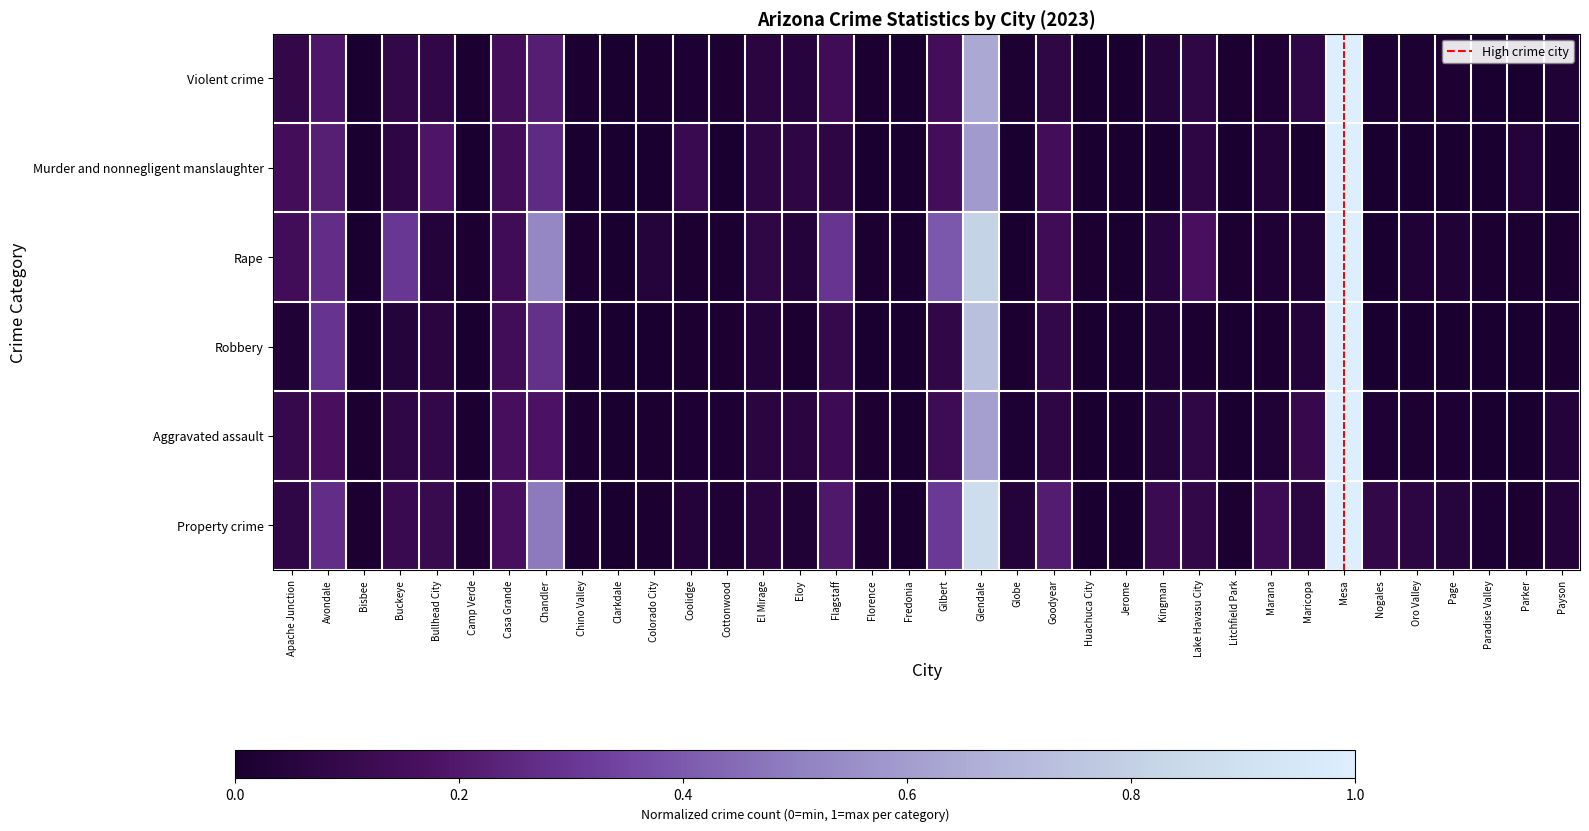

Reading right to left, list all the values displayed in this chart.

Violent crime: Payson=0.0	Parker=0.0	Paradise Valley=0.0	Page=0.0	Oro Valley=0.0	Nogales=0.0	Mesa=1.0	Maricopa=0.1	Marana=0.0	Litchfield Park=0.0	Lake Havasu City=0.1	Kingman=0.0	Jerome=0.0	Huachuca City=0.0	Goodyear=0.1	Globe=0.0	Glendale=0.6	Gilbert=0.1	Fredonia=0.0	Florence=0.0	Flagstaff=0.1	Eloy=0.1	El Mirage=0.1	Cottonwood=0.0	Coolidge=0.0	Colorado City=0.0	Clarkdale=0.0	Chino Valley=0.0	Chandler=0.2	Casa Grande=0.1	Camp Verde=0.0	Bullhead City=0.1	Buckeye=0.1	Bisbee=0.0	Avondale=0.2	Apache Junction=0.1
Murder and nonnegligent manslaughter: Payson=0.0	Parker=0.0	Paradise Valley=0.0	Page=0.0	Oro Valley=0.0	Nogales=0.0	Mesa=1.0	Maricopa=0.0	Marana=0.0	Litchfield Park=0.0	Lake Havasu City=0.1	Kingman=0.0	Jerome=0.0	Huachuca City=0.0	Goodyear=0.1	Globe=0.0	Glendale=0.6	Gilbert=0.1	Fredonia=0.0	Florence=0.0	Flagstaff=0.1	Eloy=0.1	El Mirage=0.1	Cottonwood=0.0	Coolidge=0.1	Colorado City=0.0	Clarkdale=0.0	Chino Valley=0.0	Chandler=0.3	Casa Grande=0.1	Camp Verde=0.0	Bullhead City=0.2	Buckeye=0.1	Bisbee=0.0	Avondale=0.2	Apache Junction=0.1
Rape: Payson=0.0	Parker=0.0	Paradise Valley=0.0	Page=0.0	Oro Valley=0.0	Nogales=0.0	Mesa=1.0	Maricopa=0.0	Marana=0.0	Litchfield Park=0.0	Lake Havasu City=0.2	Kingman=0.1	Jerome=0.0	Huachuca City=0.0	Goodyear=0.1	Globe=0.0	Glendale=0.8	Gilbert=0.4	Fredonia=0.0	Florence=0.0	Flagstaff=0.3	Eloy=0.0	El Mirage=0.1	Cottonwood=0.0	Coolidge=0.0	Colorado City=0.0	Clarkdale=0.0	Chino Valley=0.0	Chandler=0.5	Casa Grande=0.1	Camp Verde=0.0	Bullhead City=0.0	Buckeye=0.3	Bisbee=0.0	Avondale=0.3	Apache Junction=0.1
Robbery: Payson=0.0	Parker=0.0	Paradise Valley=0.0	Page=0.0	Oro Valley=0.0	Nogales=0.0	Mesa=1.0	Maricopa=0.0	Marana=0.0	Litchfield Park=0.0	Lake Havasu City=0.0	Kingman=0.0	Jerome=0.0	Huachuca City=0.0	Goodyear=0.1	Globe=0.0	Glendale=0.7	Gilbert=0.1	Fredonia=0.0	Florence=0.0	Flagstaff=0.1	Eloy=0.0	El Mirage=0.0	Cottonwood=0.0	Coolidge=0.0	Colorado City=0.0	Clarkdale=0.0	Chino Valley=0.0	Chandler=0.3	Casa Grande=0.1	Camp Verde=0.0	Bullhead City=0.1	Buckeye=0.0	Bisbee=0.0	Avondale=0.3	Apache Junction=0.0
Aggravated assault: Payson=0.0	Parker=0.0	Paradise Valley=0.0	Page=0.0	Oro Valley=0.0	Nogales=0.0	Mesa=1.0	Maricopa=0.1	Marana=0.0	Litchfield Park=0.0	Lake Havasu City=0.1	Kingman=0.0	Jerome=0.0	Huachuca City=0.0	Goodyear=0.1	Globe=0.0	Glendale=0.6	Gilbert=0.1	Fredonia=0.0	Florence=0.0	Flagstaff=0.1	Eloy=0.1	El Mirage=0.1	Cottonwood=0.0	Coolidge=0.0	Colorado City=0.0	Clarkdale=0.0	Chino Valley=0.0	Chandler=0.2	Casa Grande=0.2	Camp Verde=0.0	Bullhead City=0.1	Buckeye=0.1	Bisbee=0.0	Avondale=0.2	Apache Junction=0.1
Property crime: Payson=0.0	Parker=0.0	Paradise Valley=0.0	Page=0.0	Oro Valley=0.1	Nogales=0.1	Mesa=1.0	Maricopa=0.1	Marana=0.1	Litchfield Park=0.0	Lake Havasu City=0.1	Kingman=0.1	Jerome=0.0	Huachuca City=0.0	Goodyear=0.2	Globe=0.0	Glendale=0.9	Gilbert=0.3	Fredonia=0.0	Florence=0.0	Flagstaff=0.2	Eloy=0.0	El Mirage=0.1	Cottonwood=0.0	Coolidge=0.0	Colorado City=0.0	Clarkdale=0.0	Chino Valley=0.0	Chandler=0.5	Casa Grande=0.2	Camp Verde=0.0	Bullhead City=0.1	Buckeye=0.1	Bisbee=0.0	Avondale=0.3	Apache Junction=0.1